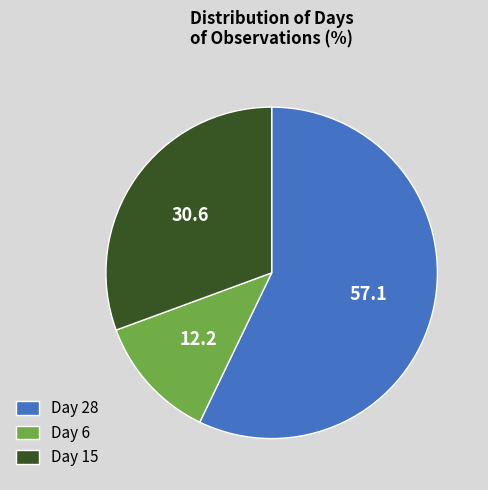

What is the ratio of the value at Day 15 to the value at Day 28?

0.5